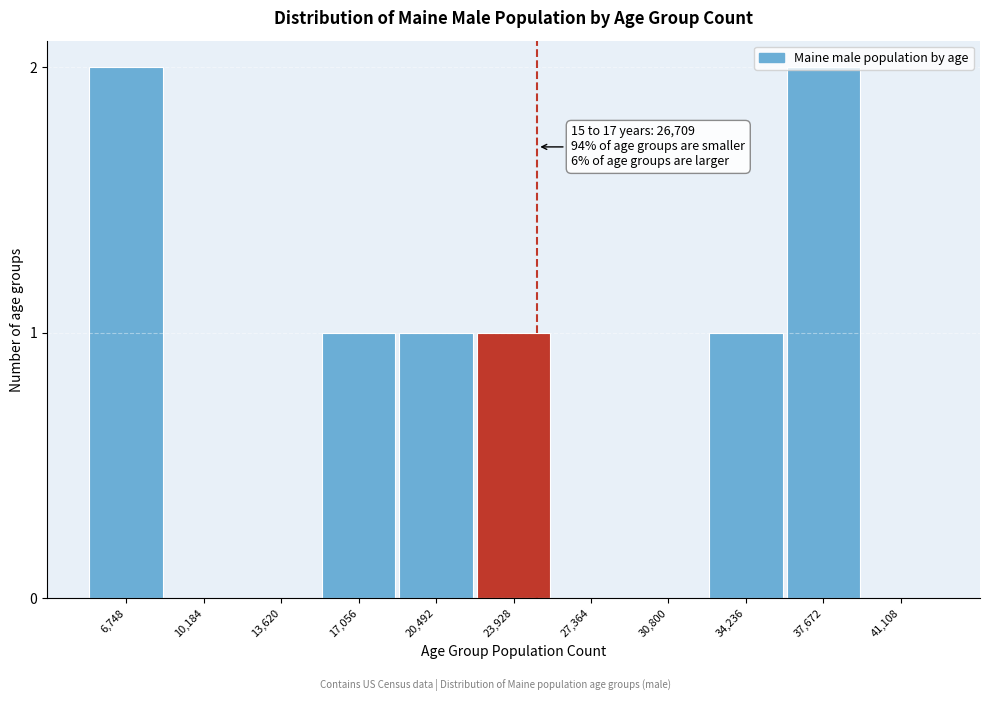

The chart shows a value of 1 at 20,492. True or false?

True